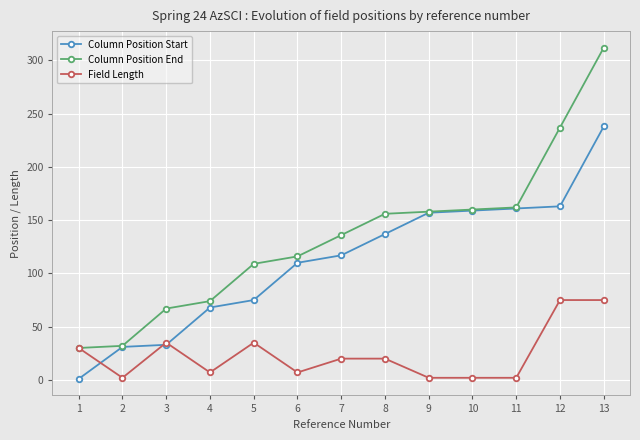

True or false: Column Position Start has more than 2 points higher than both neighbors.

False